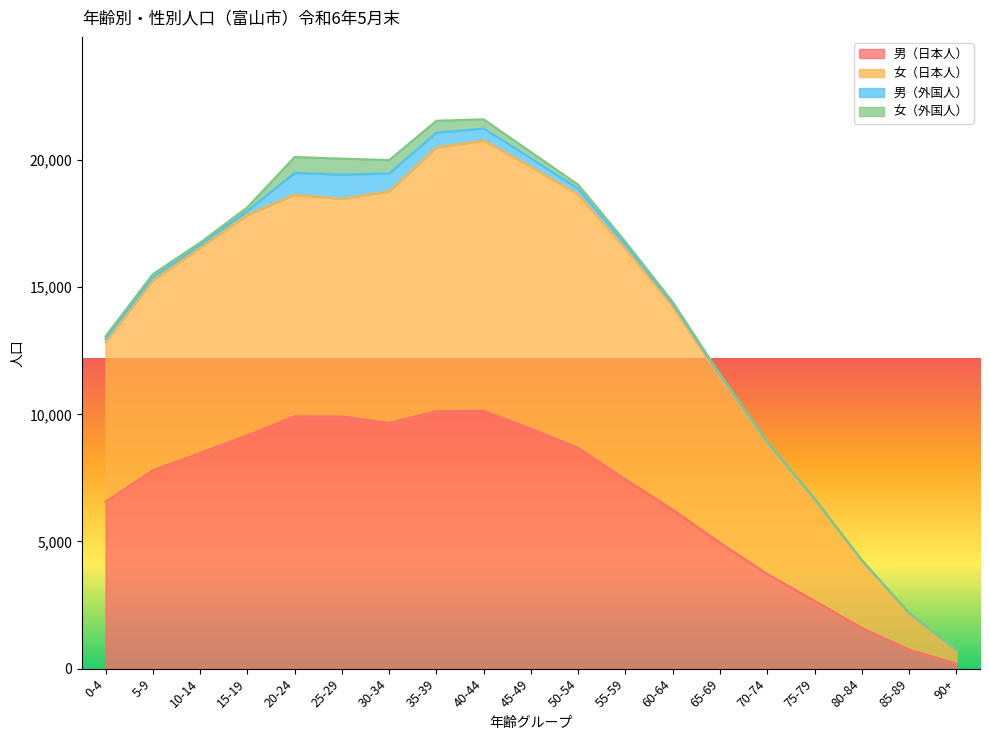

What is the minimum value for 男（日本人）?

195